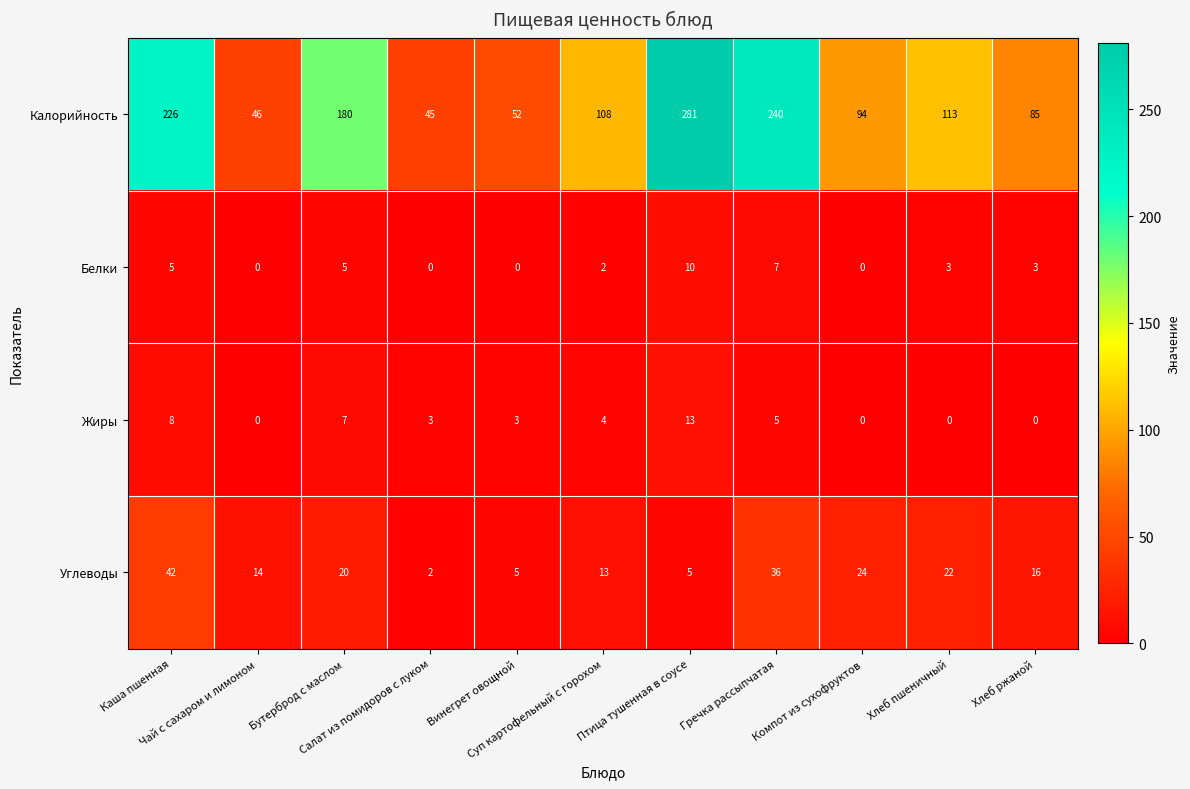

What is the difference between the maximum and minimum values in the Углеводы series?

40